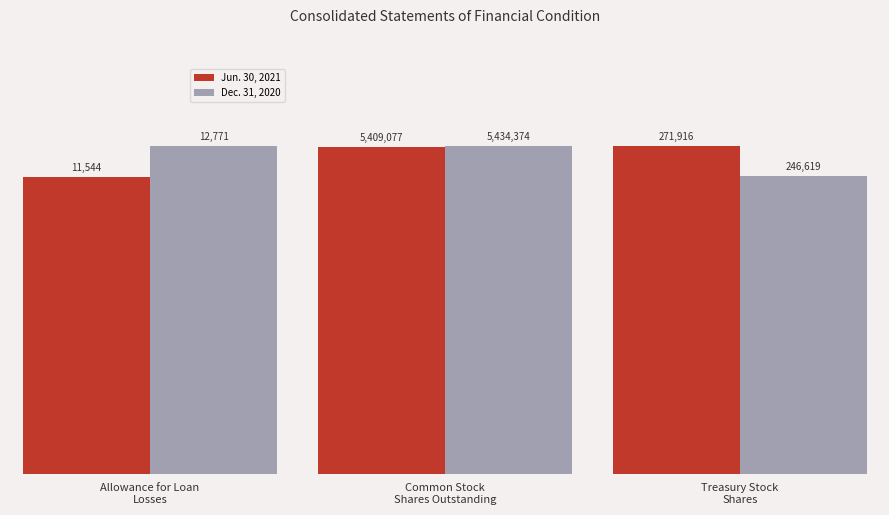

Is it true that Jun. 30, 2021 equals 271916 at Treasury Stock Shares?

True